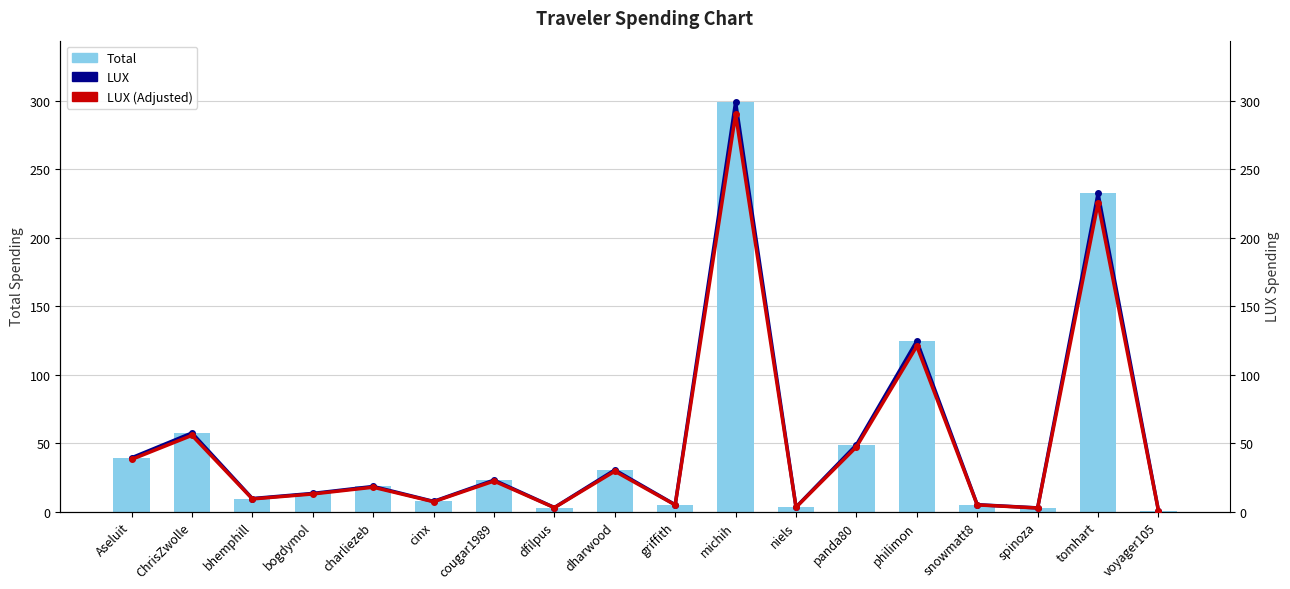

At tomhart, list the series in order from largest to smallest.

Total, LUX, LUX (Adjusted)